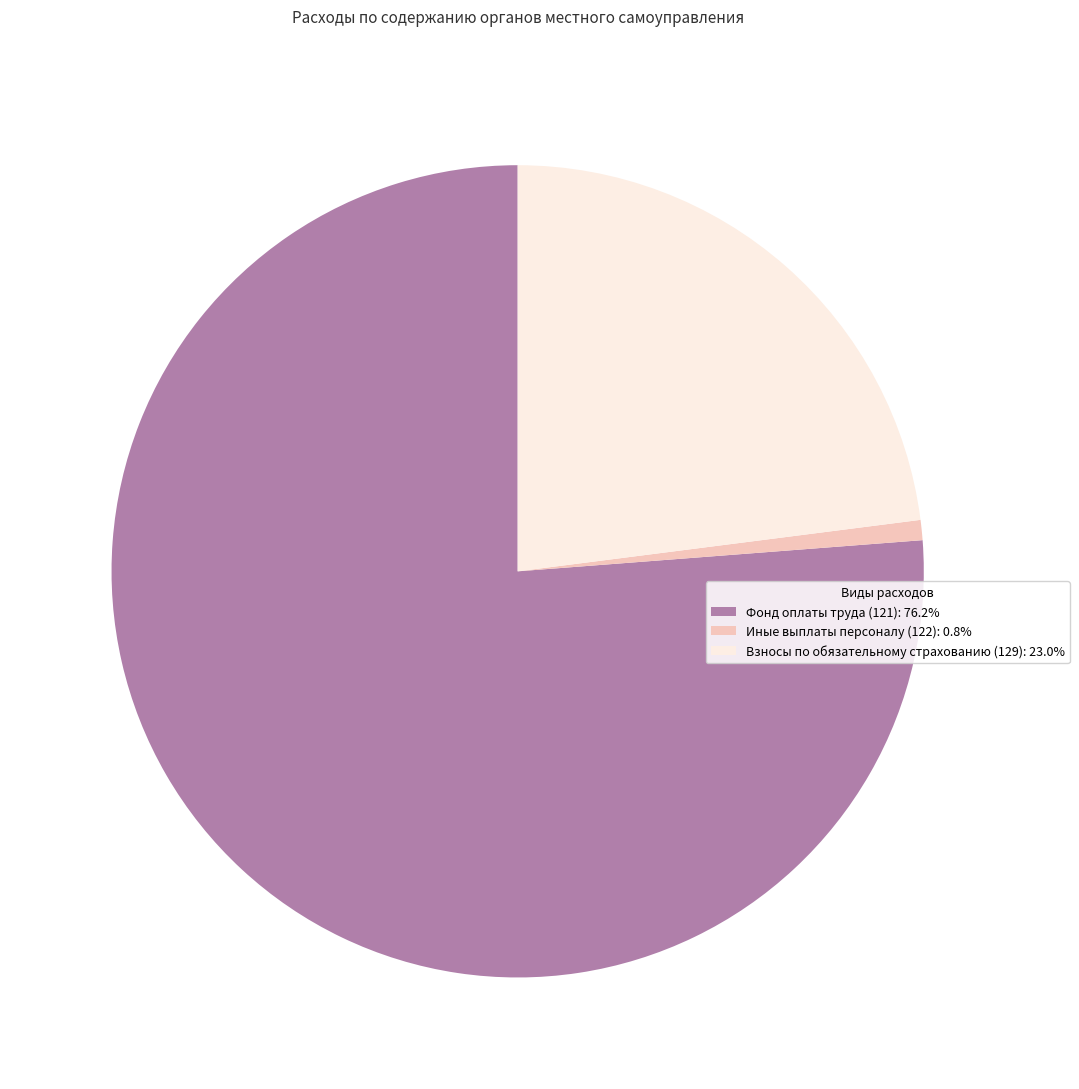

Is Иные выплаты персоналу (122): 0.8% the majority of the pie?

No